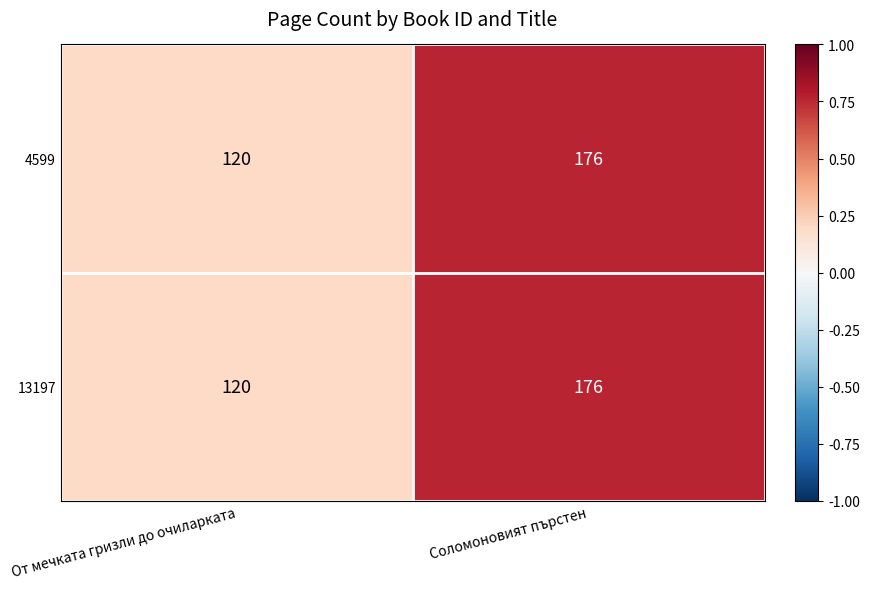

What is the sum of the 13197 values at От мечката гризли до очиларката and Соломоновият пърстен?

296